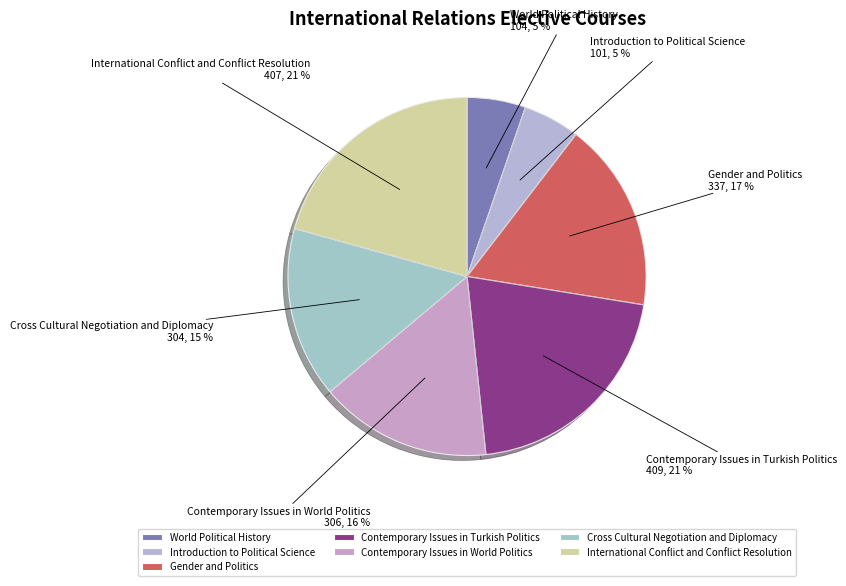

To the nearest percent, what is the combined percentage of International Conflict and Conflict Resolution and Cross Cultural Negotiation and Diplomacy?

36%